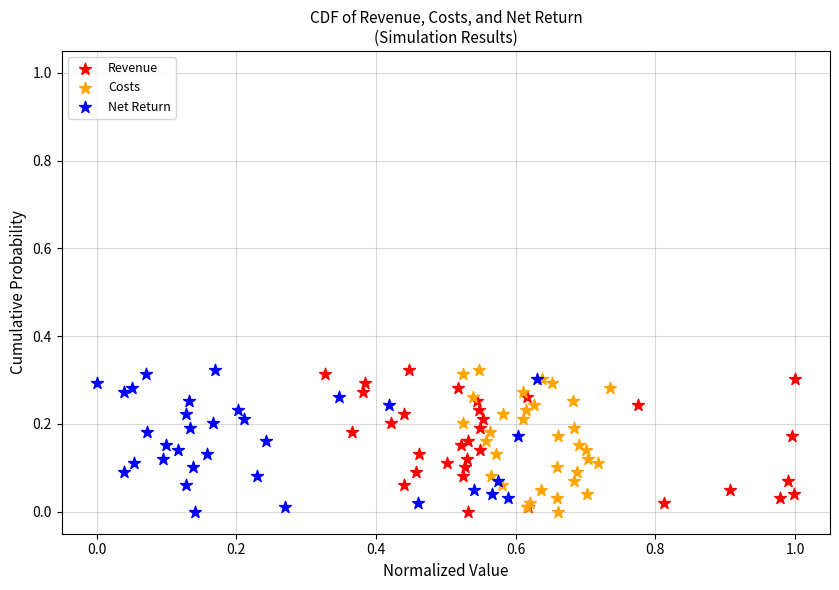

What are all the series names shown in the legend?

Revenue, Costs, Net Return